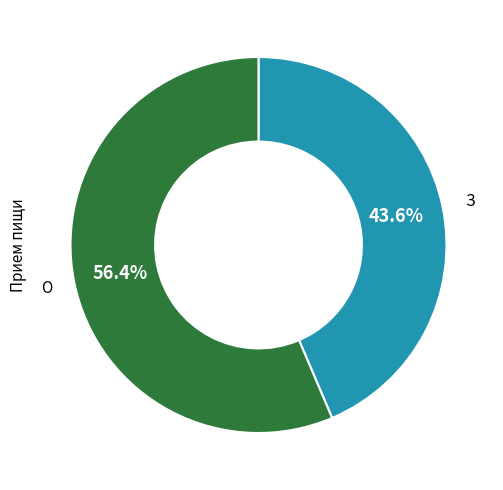

Is there any slice that represents more than half of the pie?

Yes